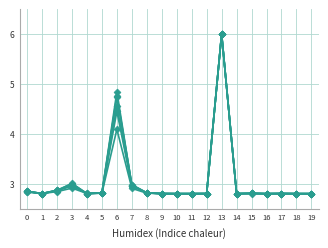

How many categories are shown in the chart?

20